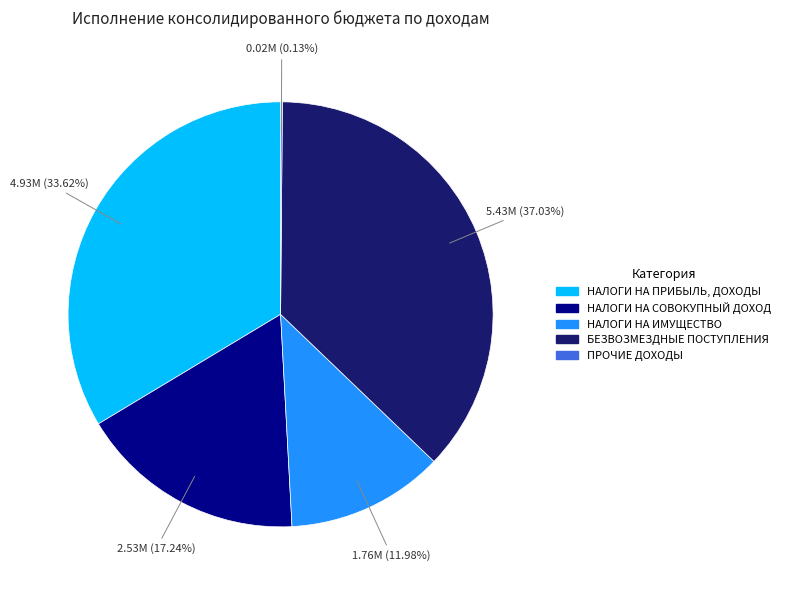

Is the sum of НАЛОГИ НА СОВОКУПНЫЙ ДОХОД and БЕЗВОЗМЕЗДНЫЕ ПОСТУПЛЕНИЯ greater than half?

Yes